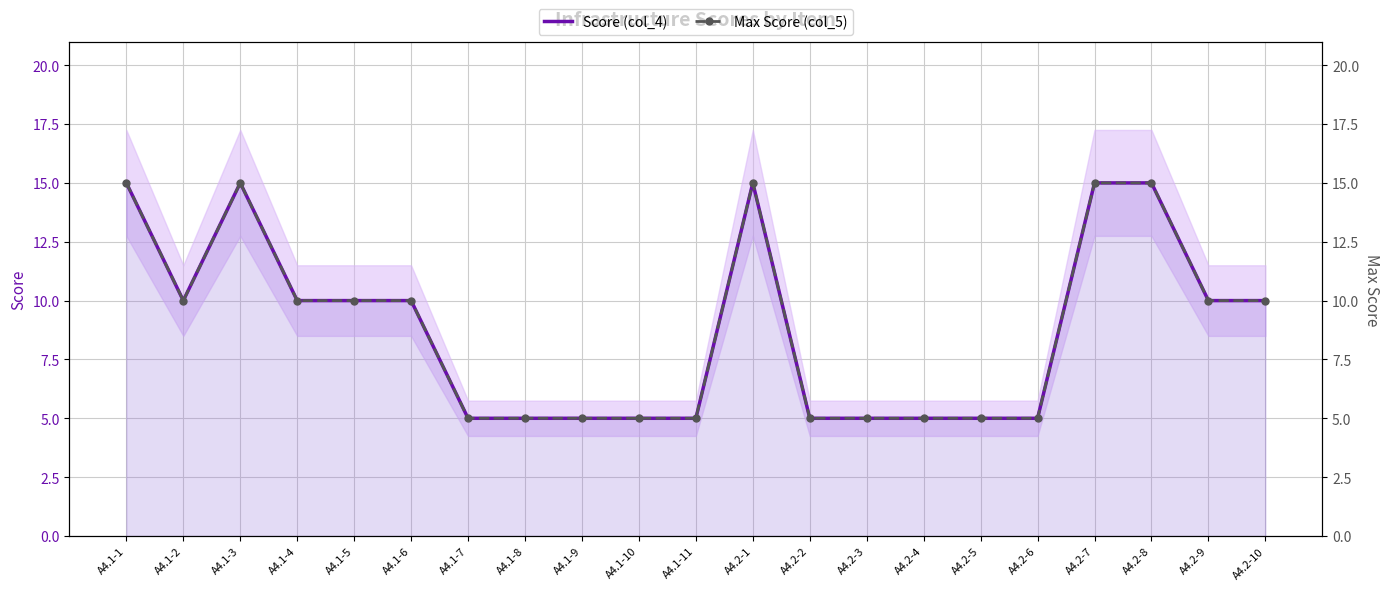

The Score (col_4) series shows 15 at A4.1-1. True or false?

True